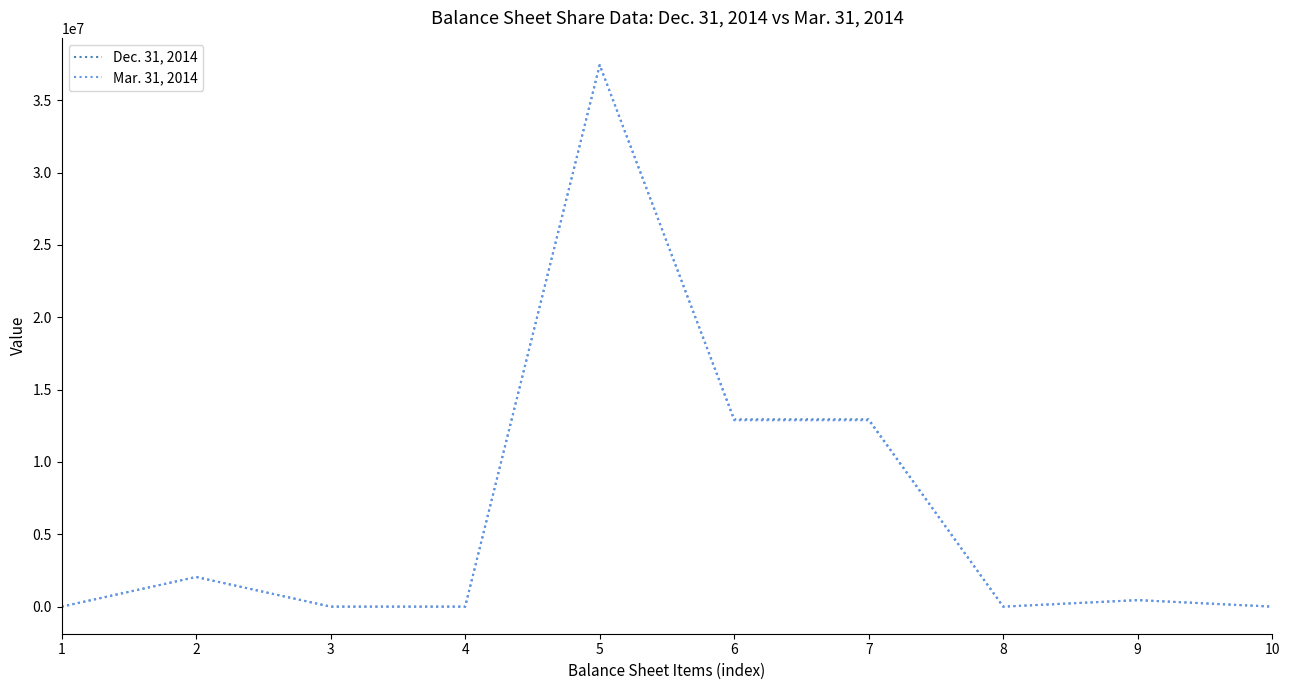

Which series changed the most between 3 and 6?

Dec. 31, 2014